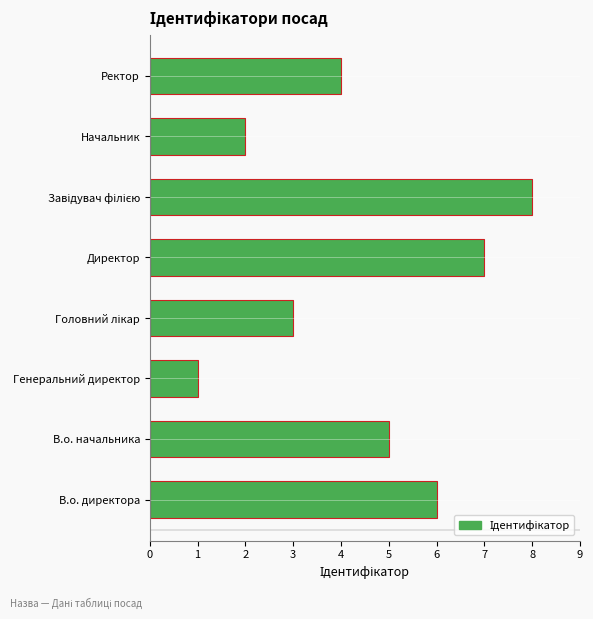

Count the number of categories in the chart.

8